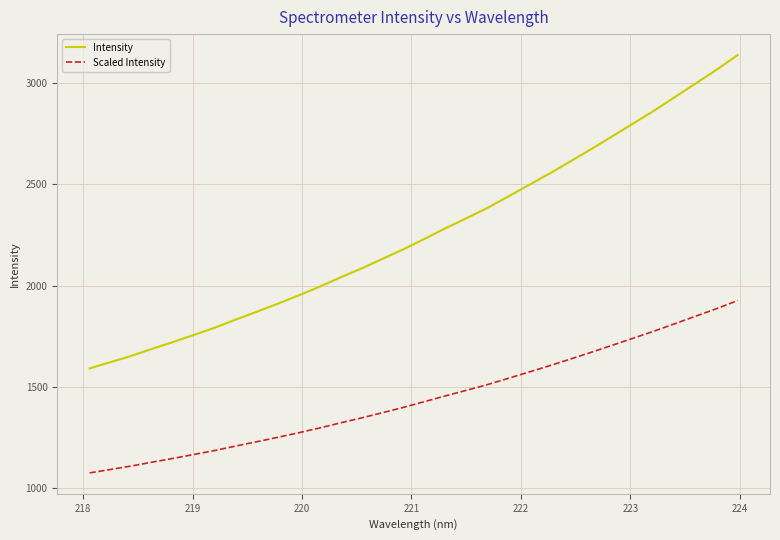

Which series has the largest total across all categories?

Intensity